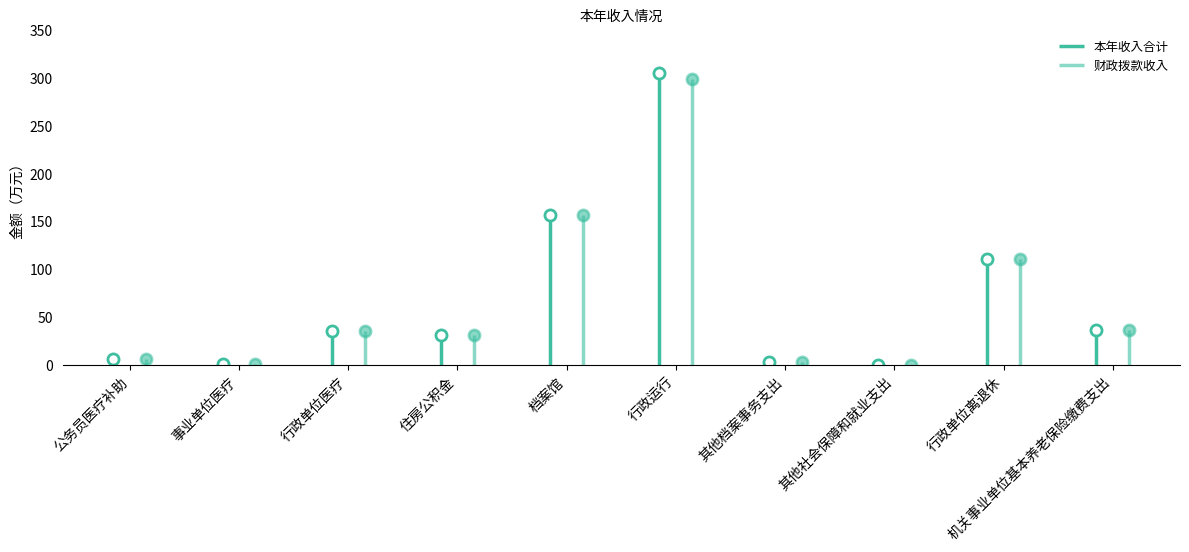

Which series has the widest spread of values?

本年收入合计